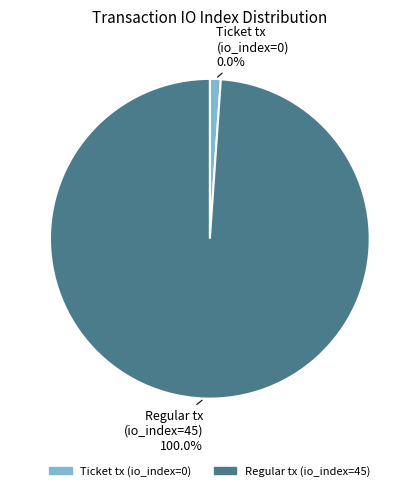

What is the total percentage of Ticket tx (index 0) and Regular tx (index 45)?

100.0%